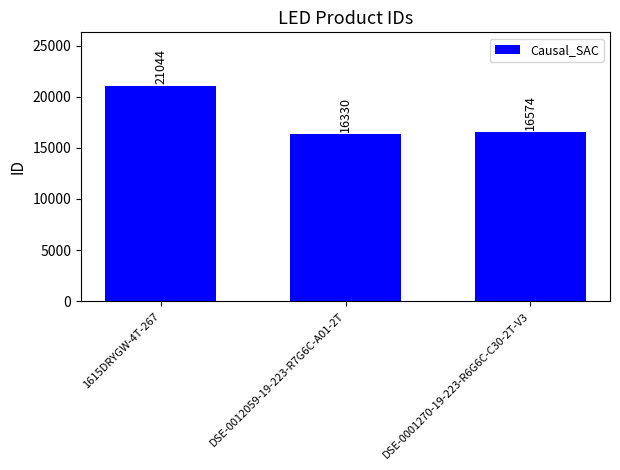

What is the difference between the values at 1615DRYGW-4T-267 and DSE-0001270-19-223-R6G6C-C30-2T-V3?

4470